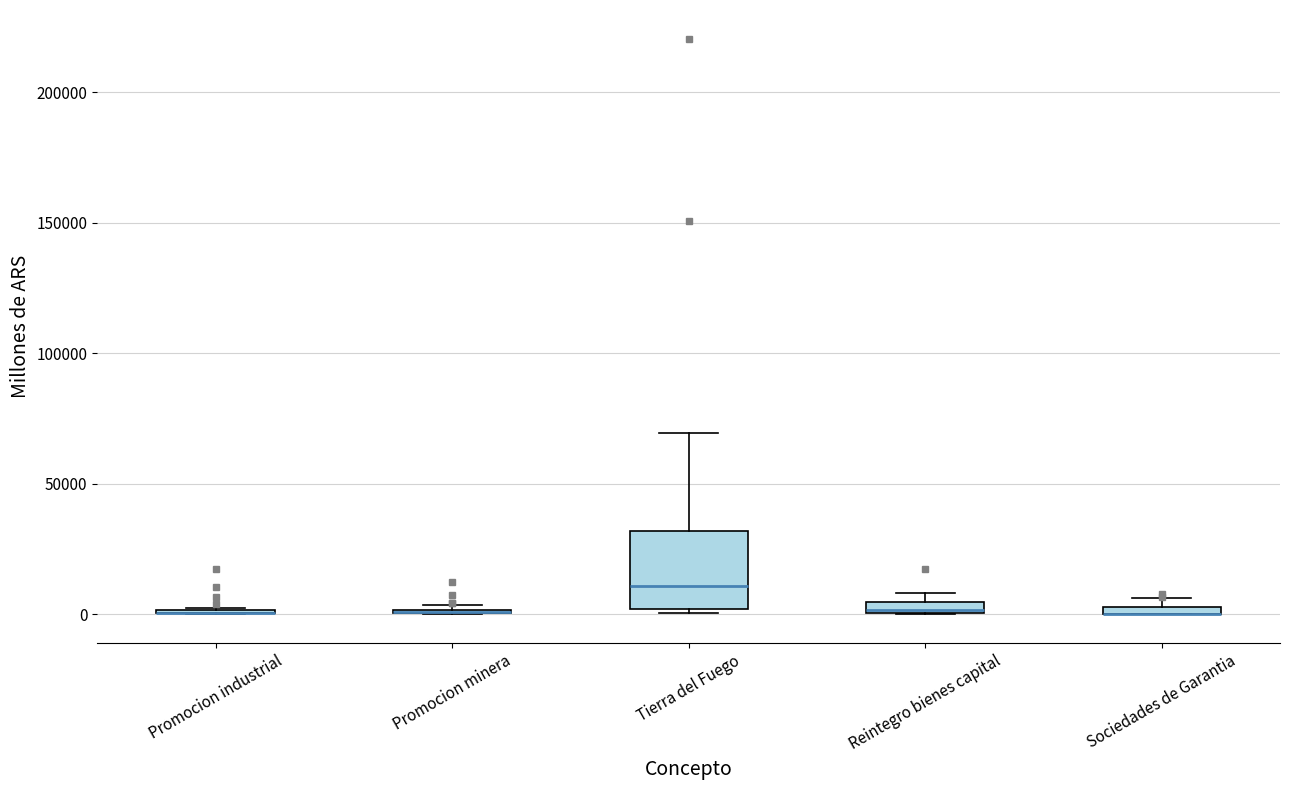

Where is the upper edge of the box for Sociedades de Garantia on the y-axis? The values are not printed on the chart, so give them approximately, as read against the axis.

5000